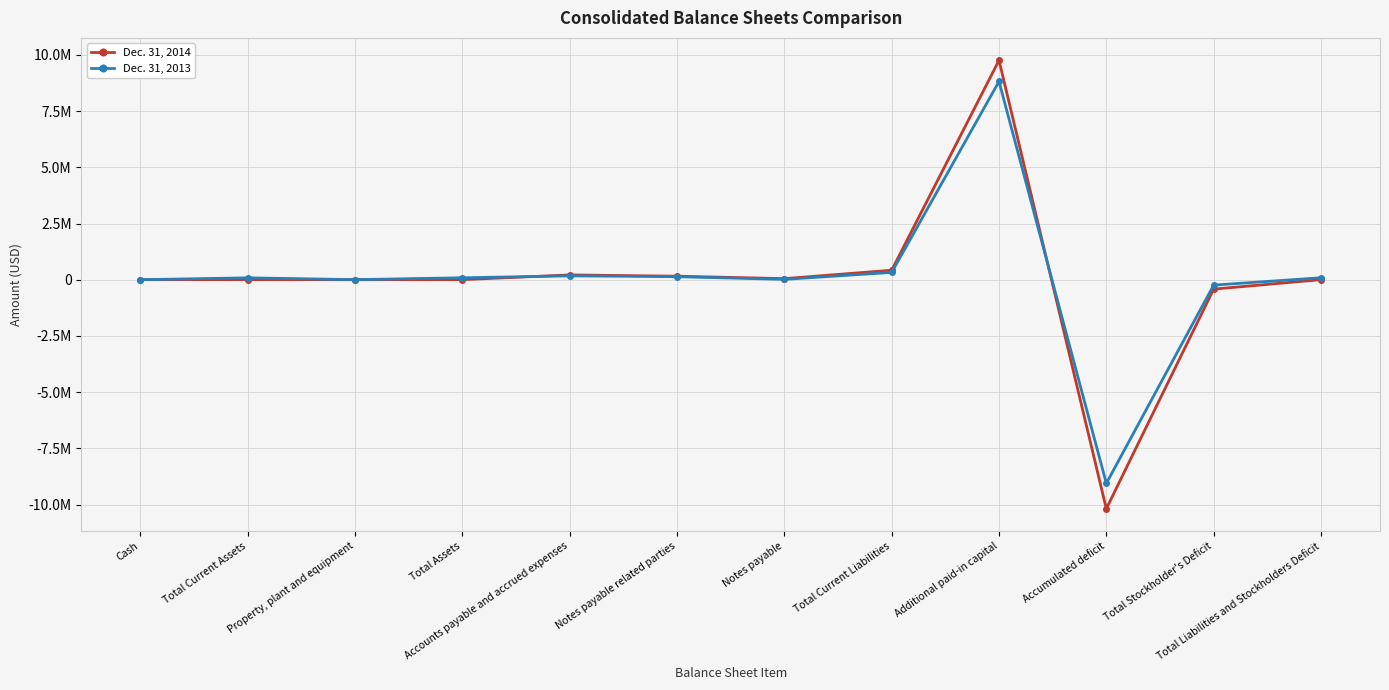

List the series in order of their peak value, highest first.

Dec. 31, 2014, Dec. 31, 2013